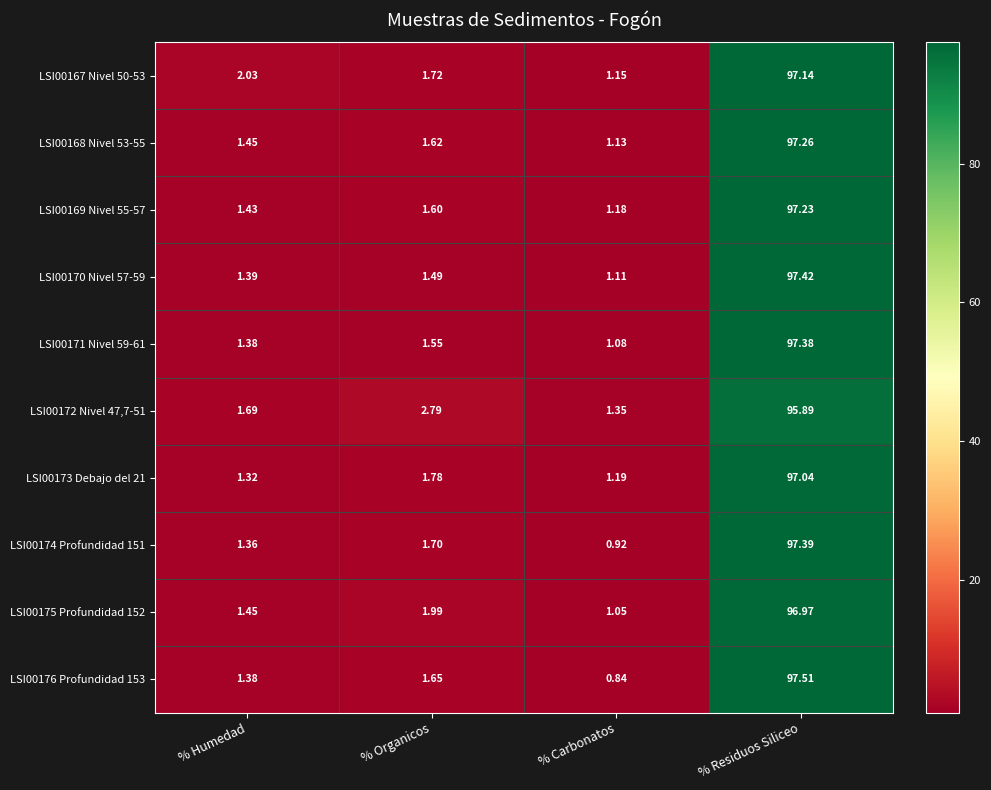

Where is LSI00168 Nivel 53-55 nearest to the value 49?

% Organicos